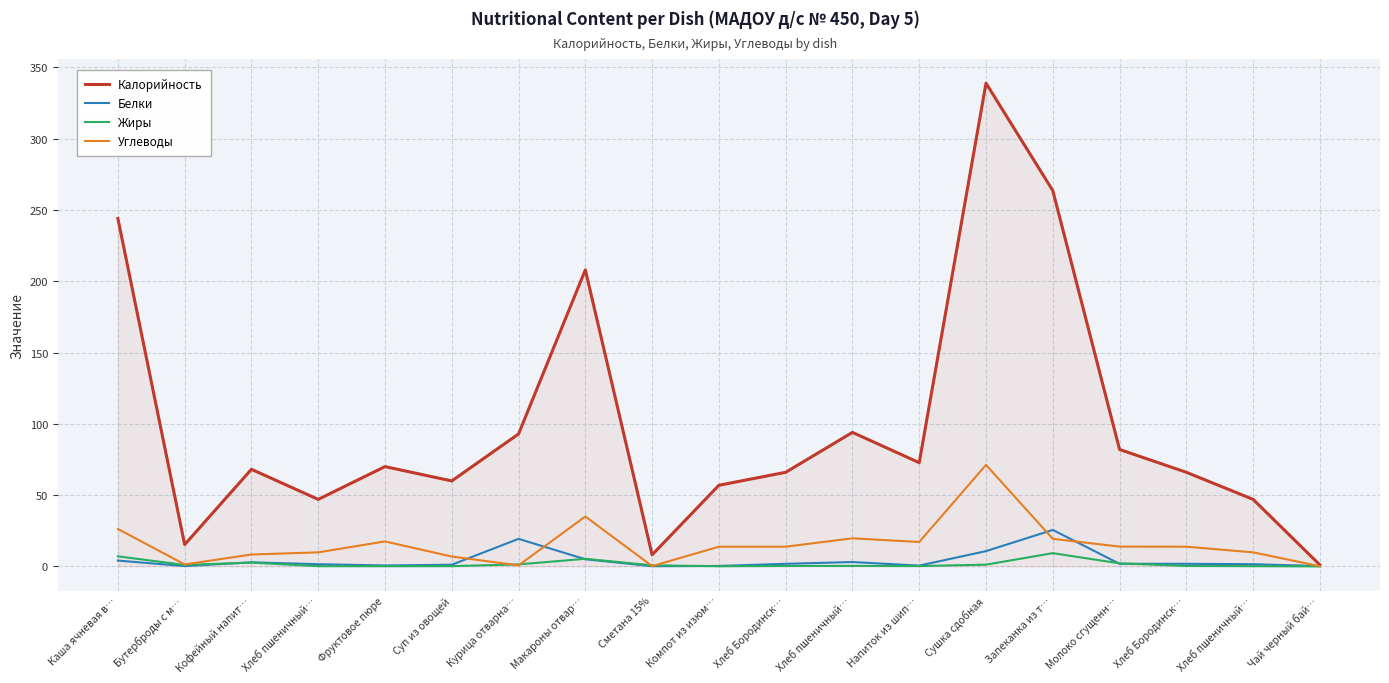

Which series ends up on top after the final intersection of Углеводы and Жиры?

Углеводы